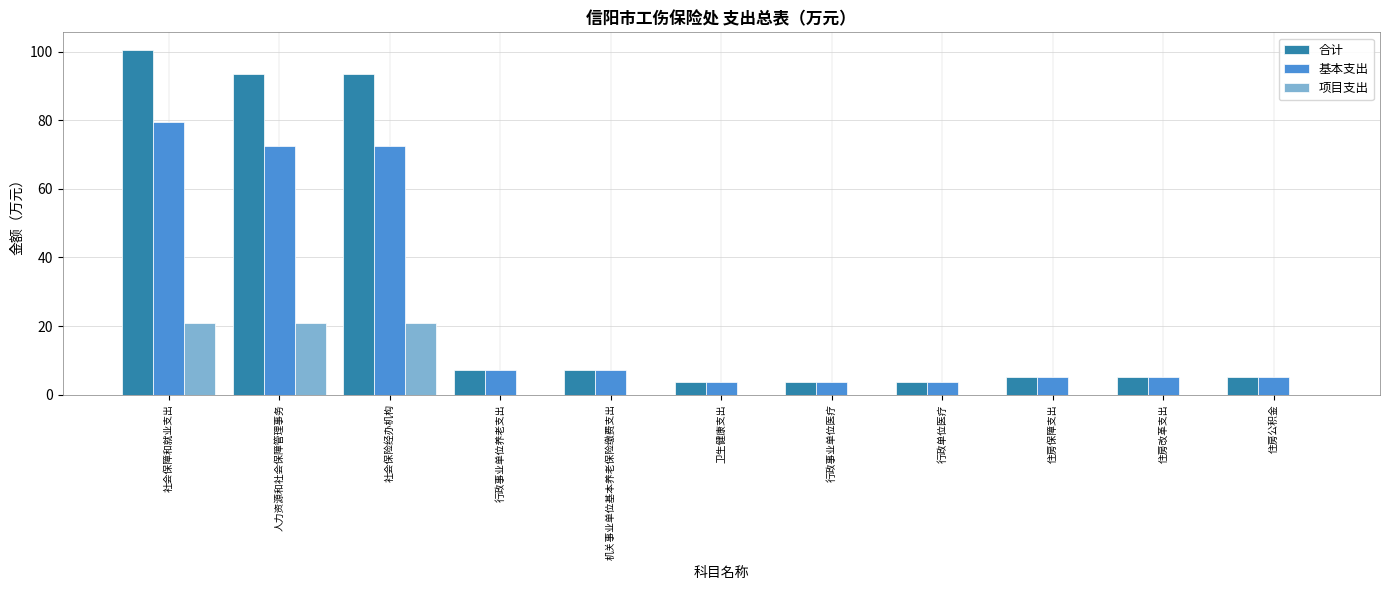

Is it true that 项目支出 equals 0.0 at 住房改革支出?

True